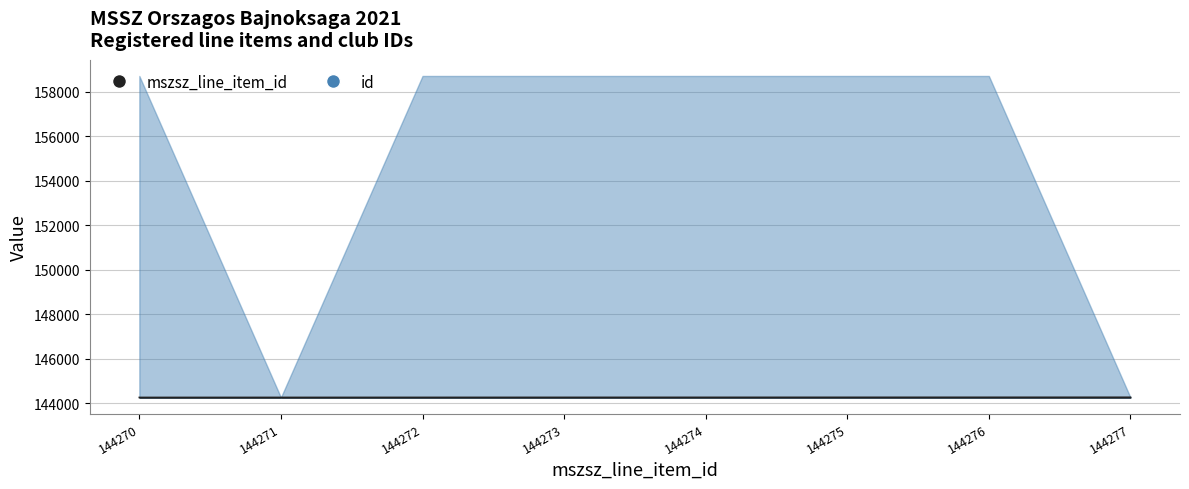

What is the smallest value displayed?

144270